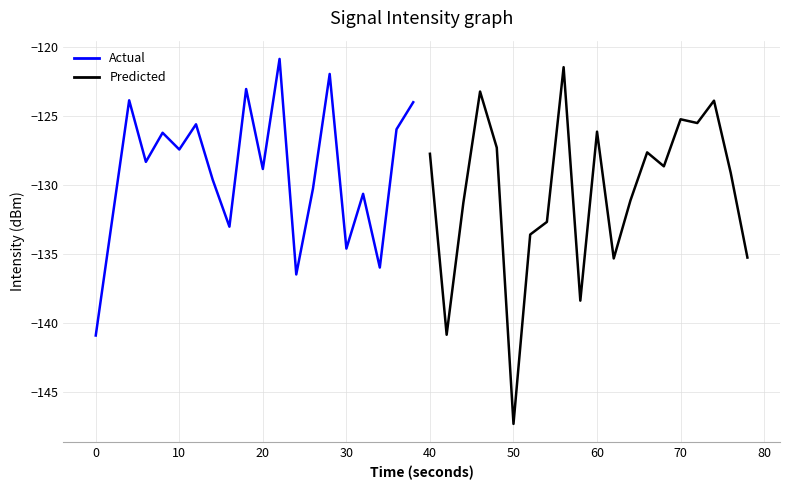

How many interior local peaks does the Actual series have?

7